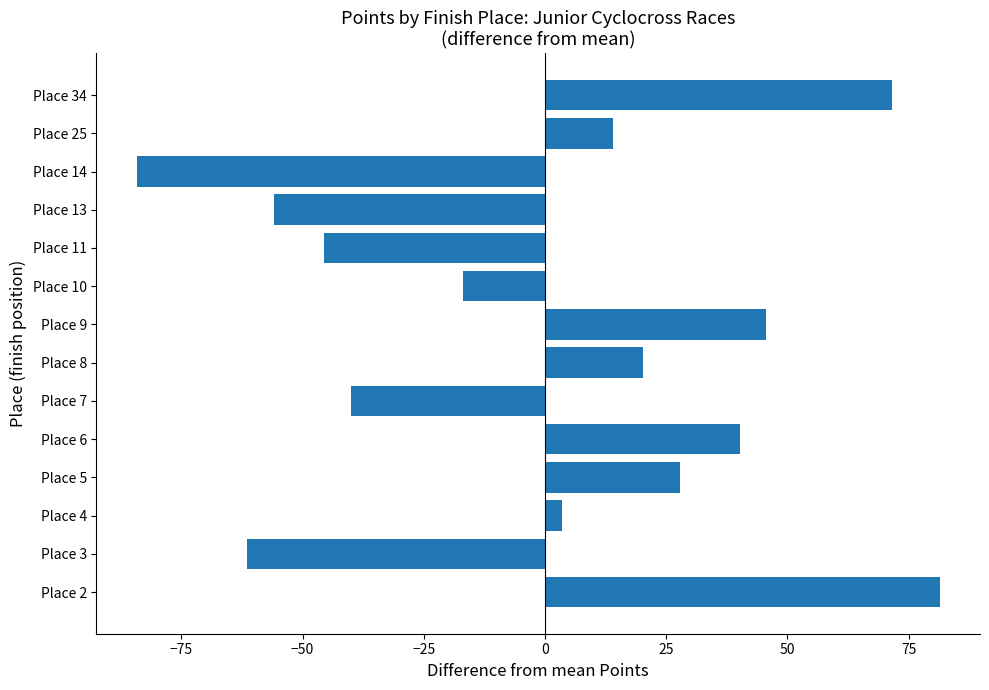

At which category does the chart reach its peak across all series?

Place 2